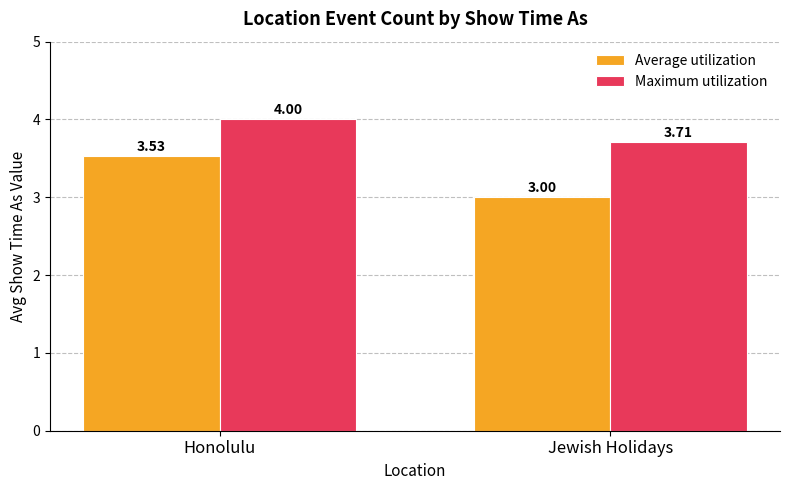

At how many categories does at least one series exceed 3?

2